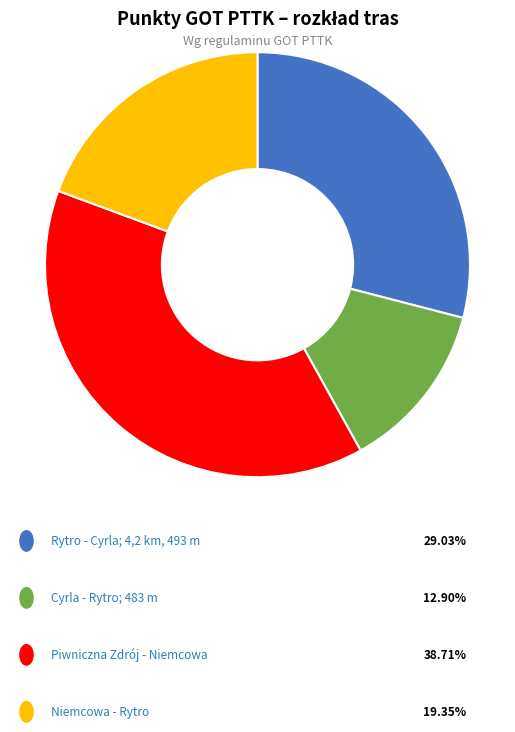

Is there any slice that represents more than half of the pie?

No